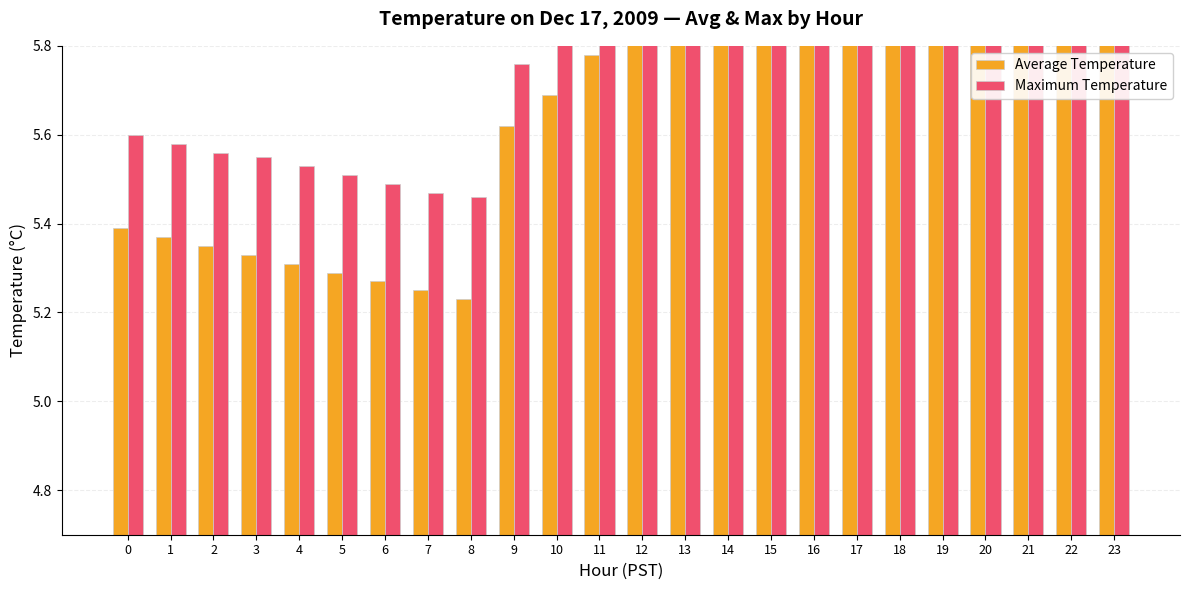

What is the difference between the highest and lowest values at 0?

0.2